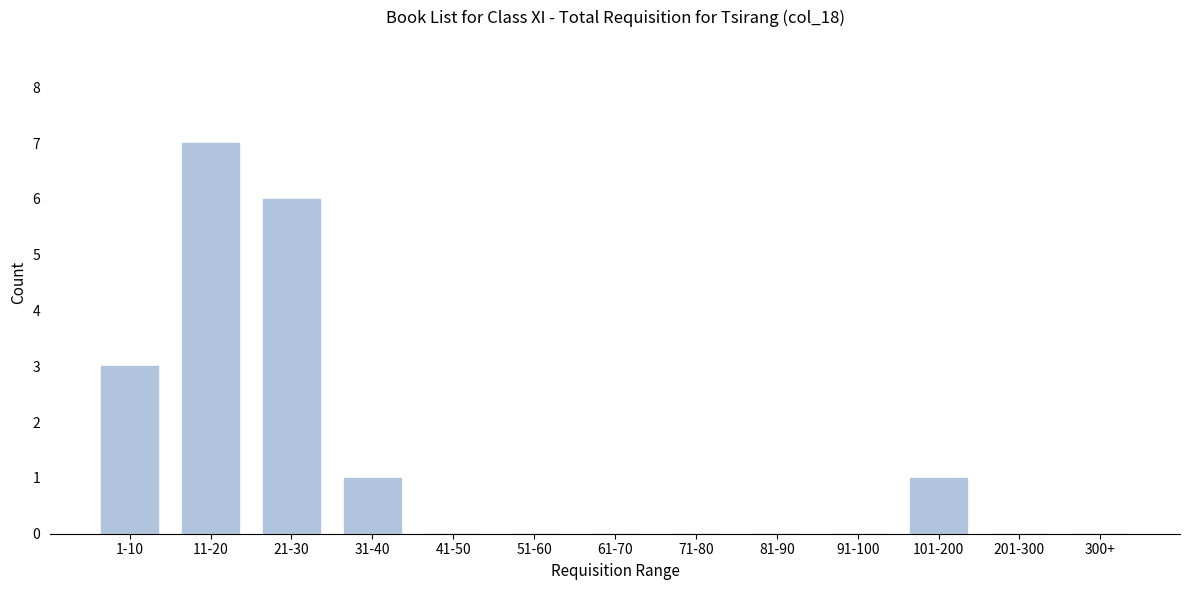

Reading left to right, extract all data points from this chart.

1-10=3	11-20=7	21-30=6	31-40=1	41-50=0	51-60=0	61-70=0	71-80=0	81-90=0	91-100=0	101-200=1	201-300=0	300+=0